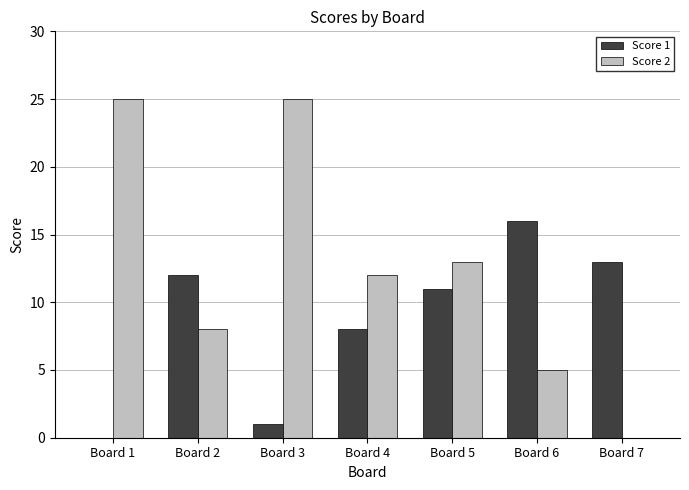

What is the greatest value displayed?

25